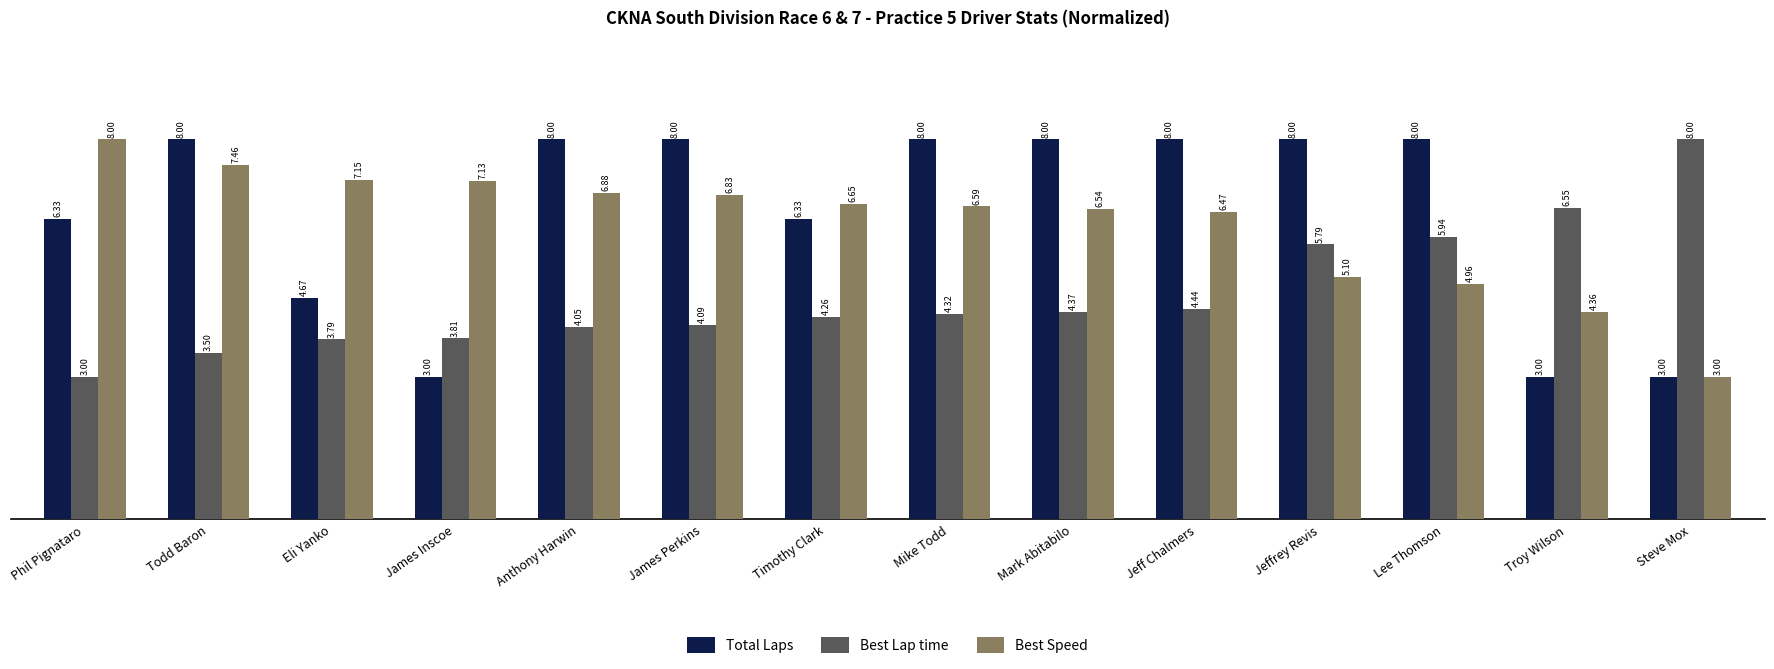

Rank the categories by Best Lap time value from highest to lowest.

Steve Mox, Troy Wilson, Lee Thomson, Jeffrey Revis, Jeff Chalmers, Mark Abitabilo, Mike Todd, Timothy Clark, James Perkins, Anthony Harwin, James Inscoe, Eli Yanko, Todd Baron, Phil Pignataro